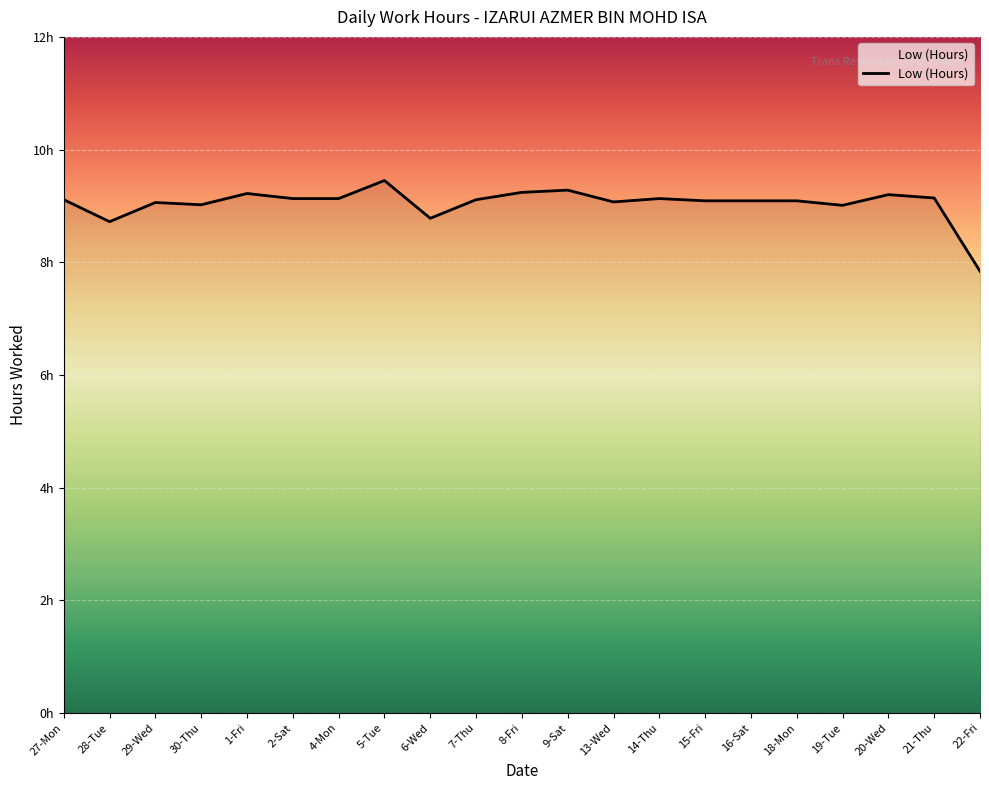

What is the difference between the values at 9-Sat and 20-Wed?

0.1